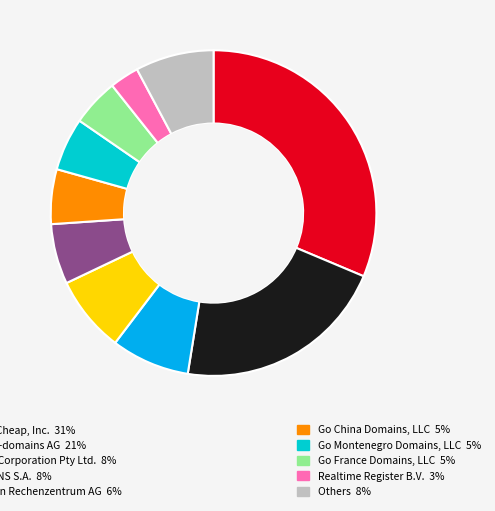

Is there any slice that represents more than half of the pie?

No